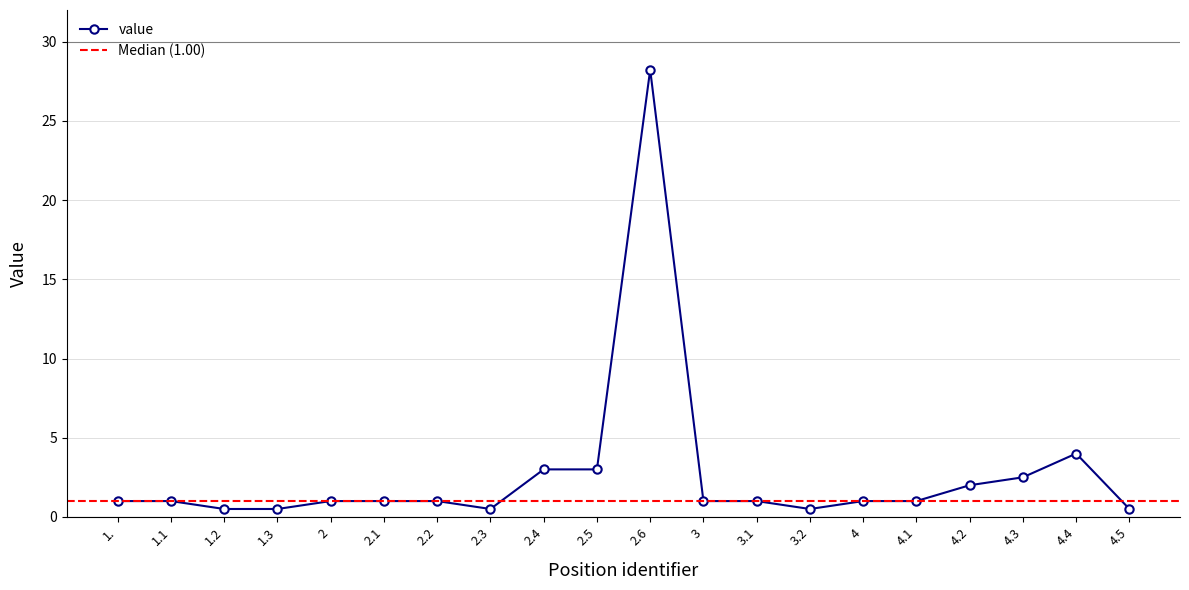

How many lines are shown in the chart?

1